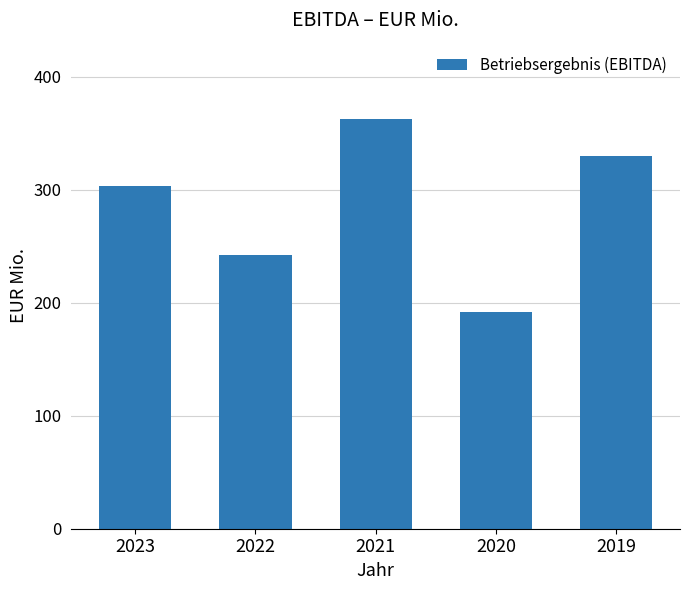

At which label does the data first exceed 303?

2023